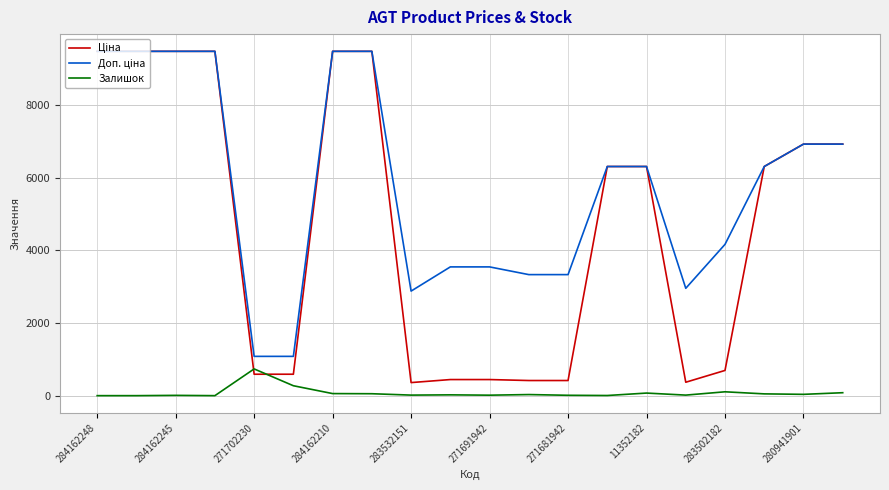

What is the greatest value displayed?

9480.1